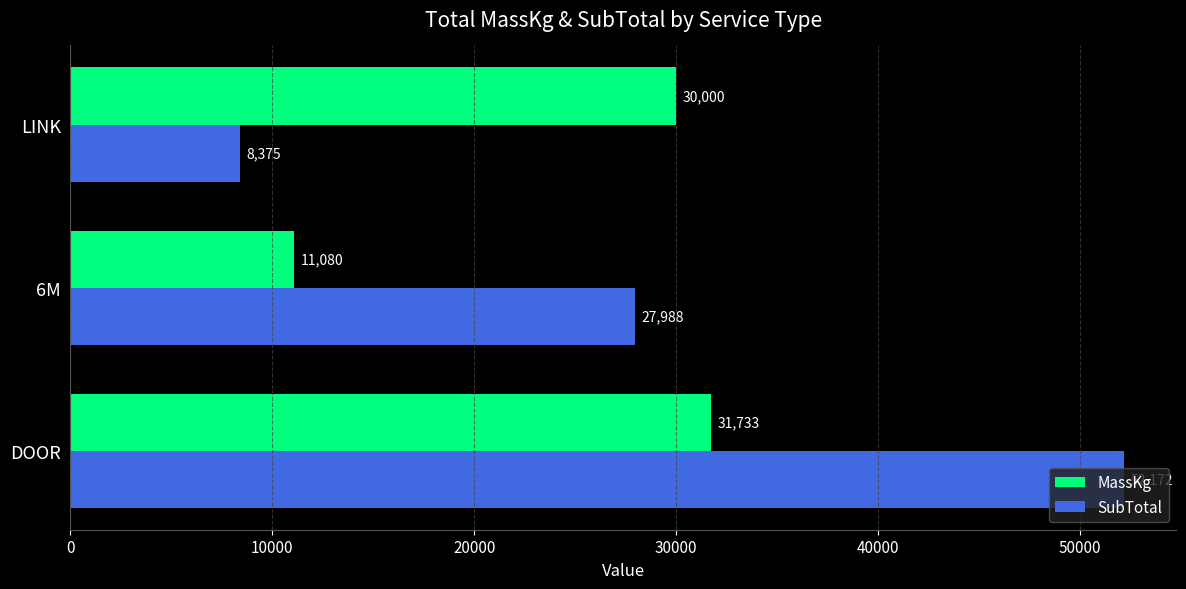

What is the difference between the maximum and second lowest values in the MassKg series?

1733.5